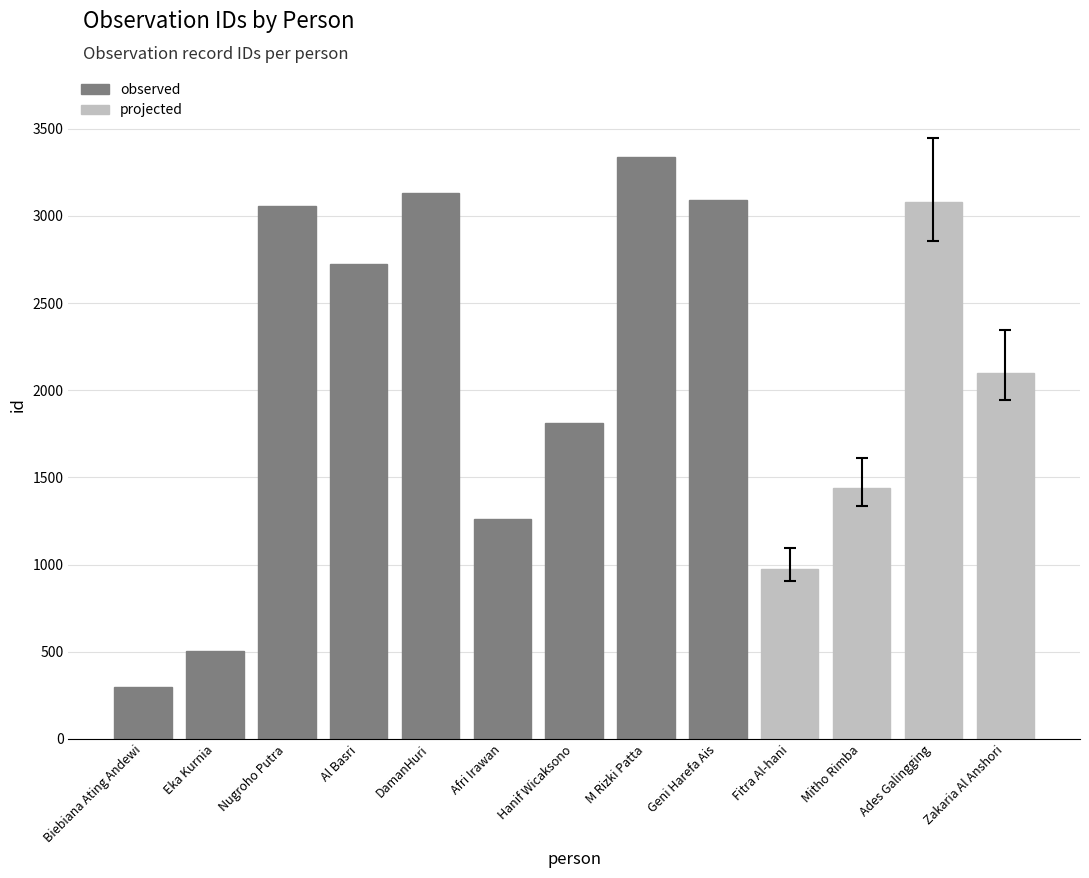

What is the greatest value displayed?

3337